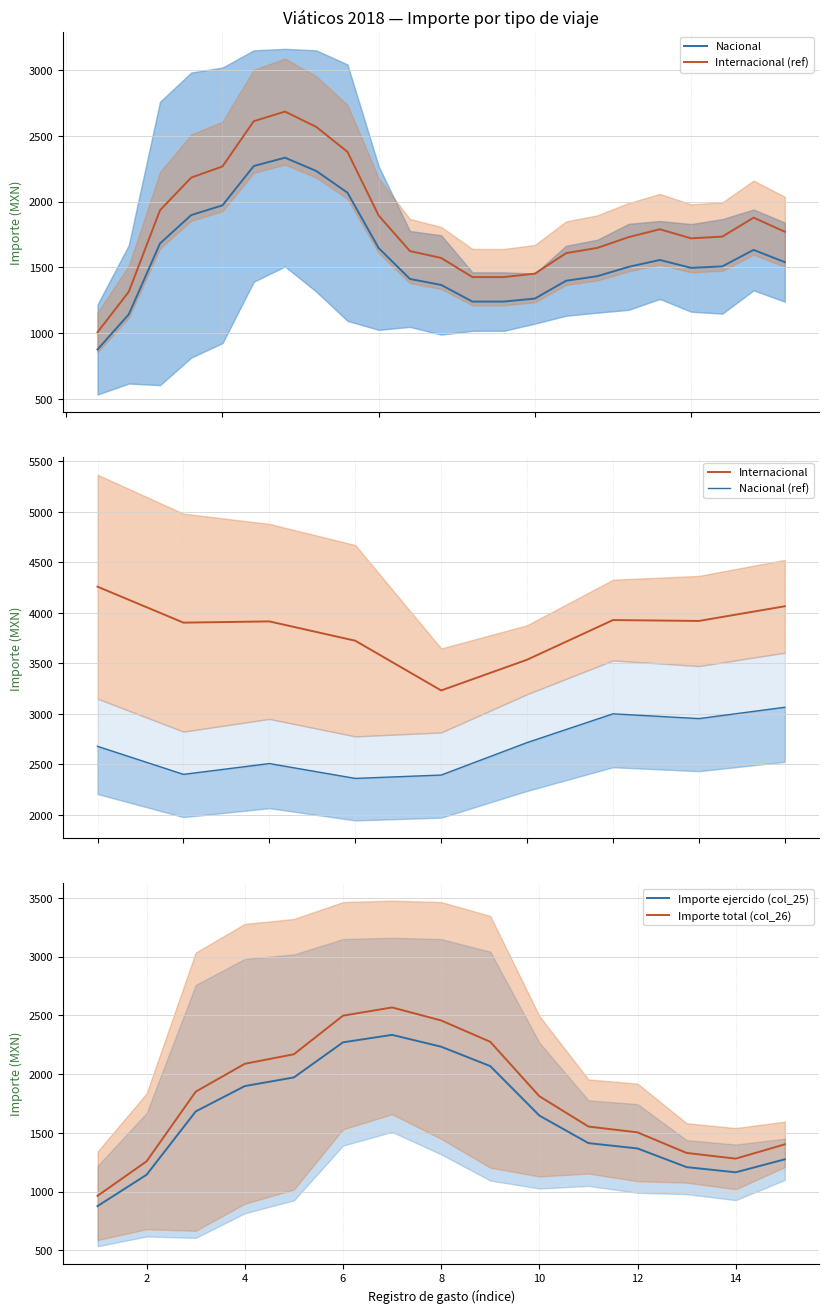

True or false: Importe ejercido (col_25) and Num personas (col_14) cross at least once.

False